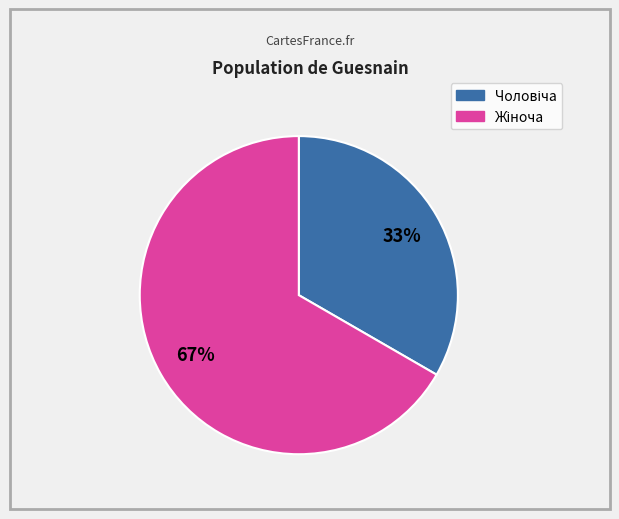

Does any single category account for the majority?

Yes